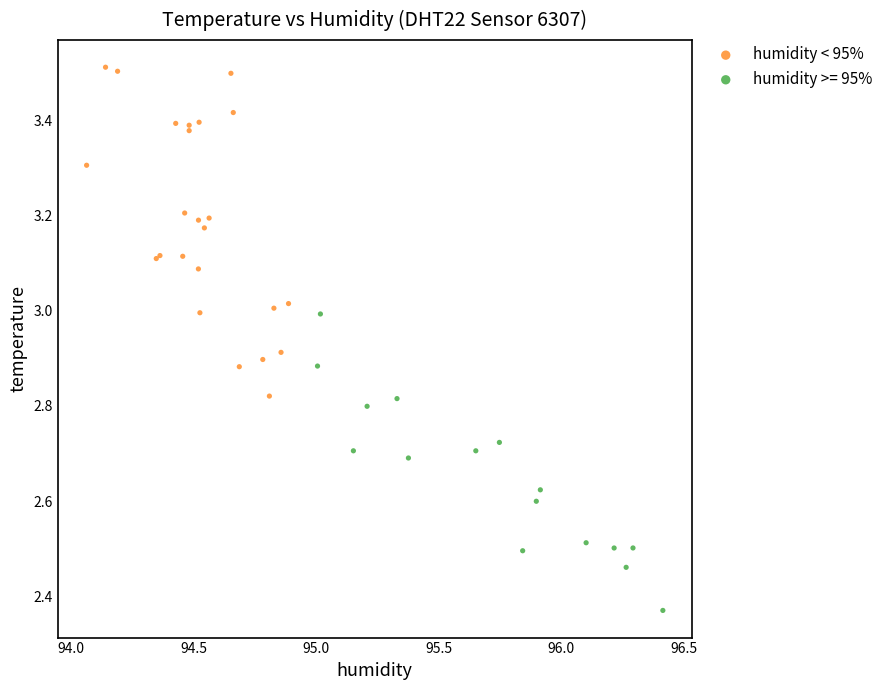

Which series has the largest Y range (max minus min)?

humidity < 95%